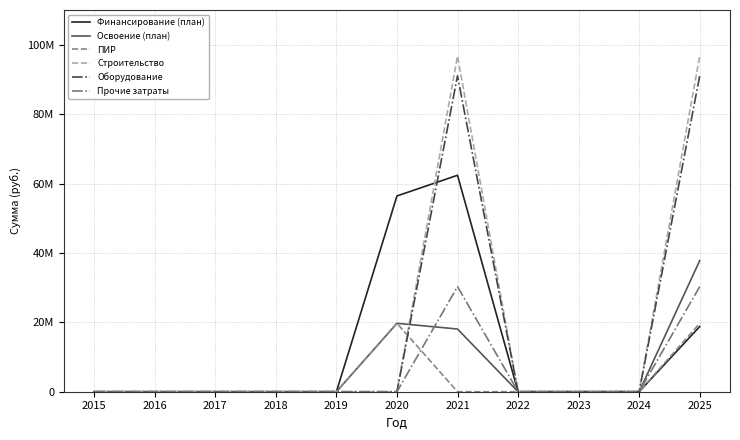

Does the chart display data point markers on the line(s)?

No